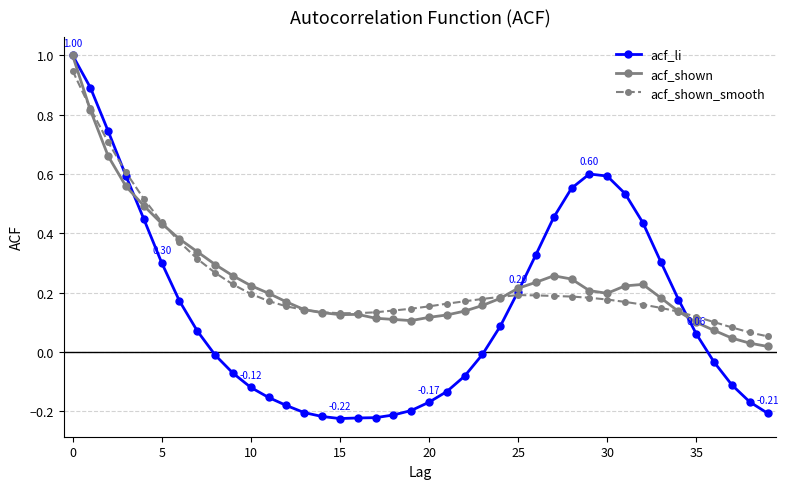

In acf_shown, how many points are higher than both neighbors (excluding endpoints)?

3